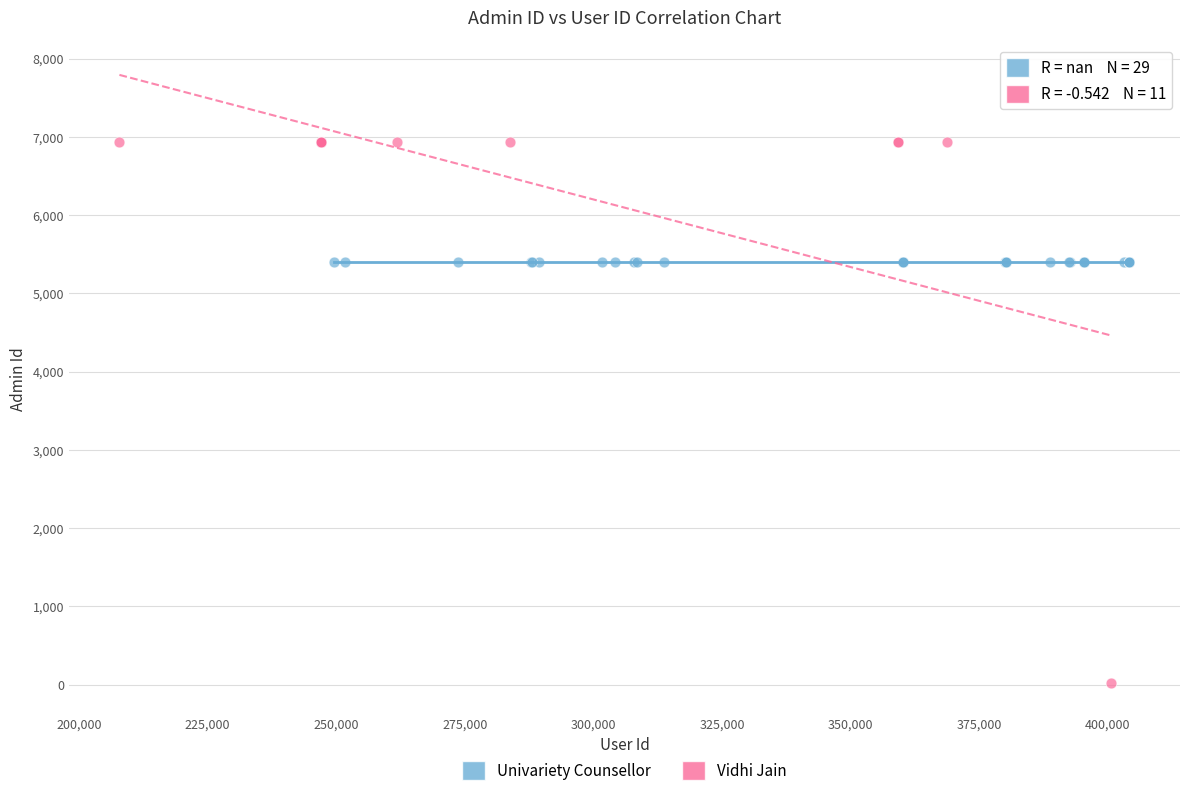

Which series reaches the minimum Y coordinate?

Vidhi Jain